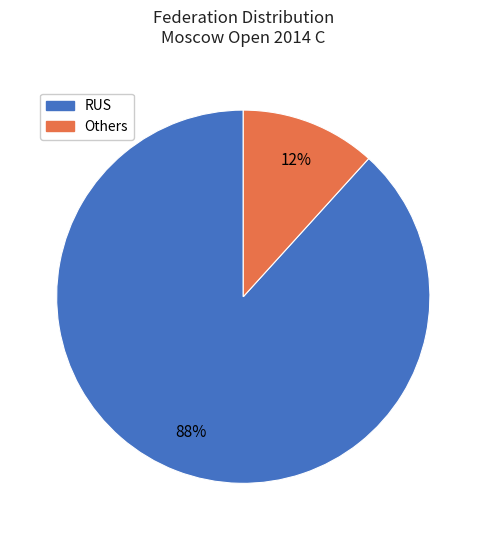

Does any single category account for the majority?

Yes